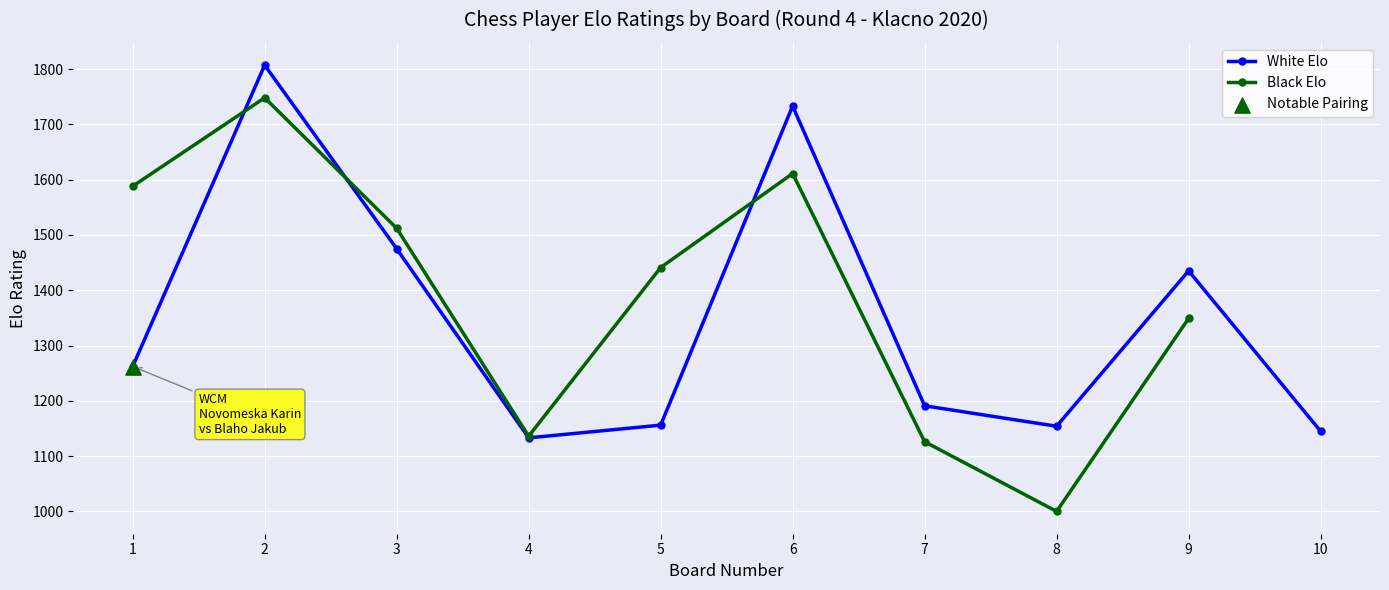

Which series reaches the minimum Y coordinate?

Black Elo